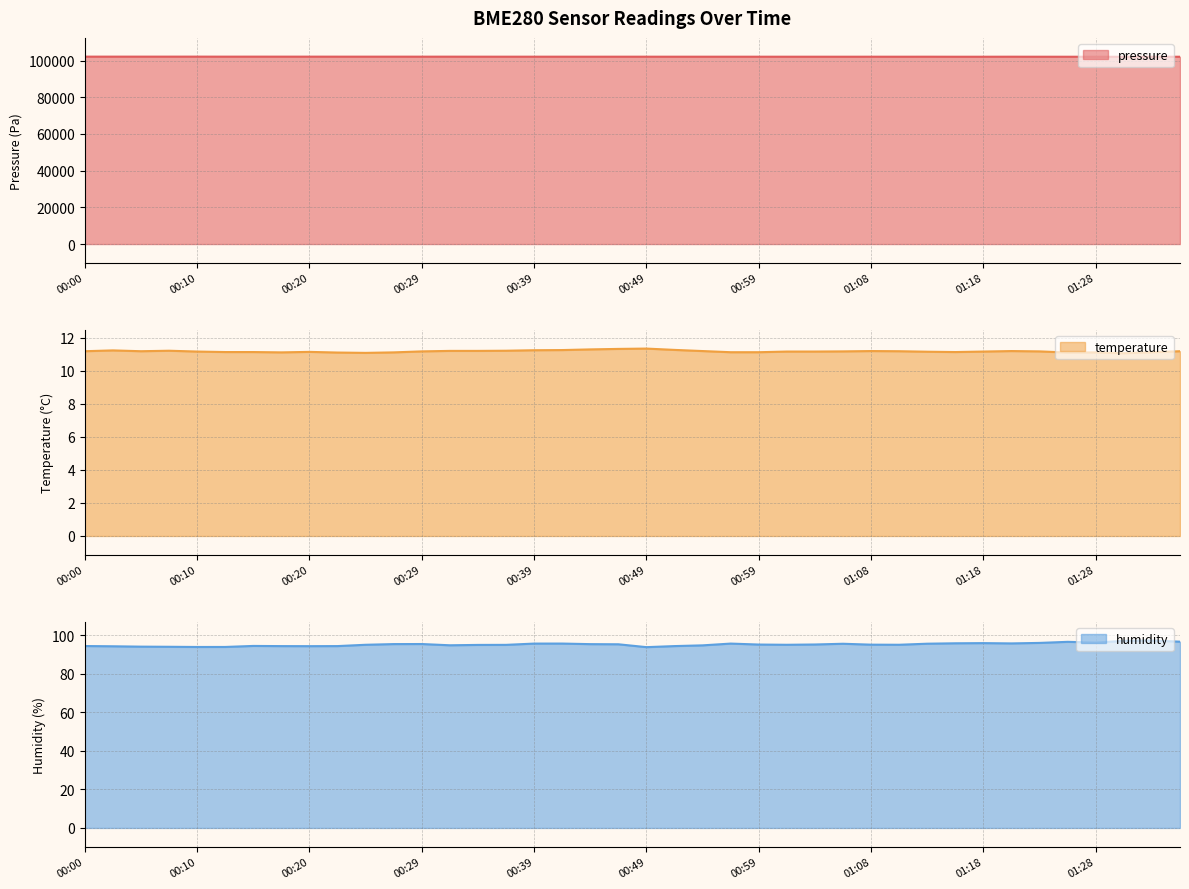

Reading left to right, transcribe all the data shown in this chart.

pressure: 00:00=102132.9	00:02=102132.6	00:05=102133.7	00:07=102134.9	00:10=102138.5	00:12=102125.9	00:15=102131.2	00:17=102128.1	00:20=102126.7	00:22=102123.9	00:24=102121.6	00:27=102123.6	00:29=102116.1	00:32=102120.8	00:34=102110.1	00:37=102105.6	00:39=102108.4	00:42=102107.2	00:44=102097.5	00:46=102106.7	00:49=102103.7	00:51=102097.4	00:54=102099.8	00:56=102097.7	00:59=102098.5	01:01=102092.5	01:04=102092.5	01:06=102089.5	01:08=102097.9	01:11=102090.3	01:13=102101.6	01:16=102083.3	01:18=102085.3	01:21=102099.8	01:23=102089.5	01:26=102078.7	01:28=102074.9	01:31=102072.5	01:33=102081.8	01:36=102075.1
temperature: 00:00=11.2	00:02=11.2	00:05=11.2	00:07=11.2	00:10=11.2	00:12=11.1	00:15=11.1	00:17=11.1	00:20=11.1	00:22=11.1	00:24=11.1	00:27=11.1	00:29=11.2	00:32=11.2	00:34=11.2	00:37=11.2	00:39=11.2	00:42=11.2	00:44=11.3	00:46=11.3	00:49=11.3	00:51=11.3	00:54=11.2	00:56=11.1	00:59=11.1	01:01=11.2	01:04=11.2	01:06=11.2	01:08=11.2	01:11=11.2	01:13=11.2	01:16=11.1	01:18=11.2	01:21=11.2	01:23=11.2	01:26=11.1	01:28=11.1	01:31=11.1	01:33=11.1	01:36=11.2
humidity: 00:00=94.5	00:02=94.3	00:05=94.1	00:07=94.1	00:10=94.0	00:12=94.0	00:15=94.5	00:17=94.4	00:20=94.4	00:22=94.4	00:24=95.1	00:27=95.5	00:29=95.5	00:32=94.8	00:34=95.0	00:37=95.1	00:39=95.7	00:42=95.7	00:44=95.4	00:46=95.4	00:49=93.9	00:51=94.4	00:54=94.8	00:56=95.7	00:59=95.2	01:01=95.1	01:04=95.2	01:06=95.6	01:08=95.2	01:11=95.1	01:13=95.7	01:16=95.9	01:18=96.0	01:21=95.8	01:23=96.1	01:26=96.6	01:28=96.3	01:31=97.1	01:33=97.3	01:36=96.7